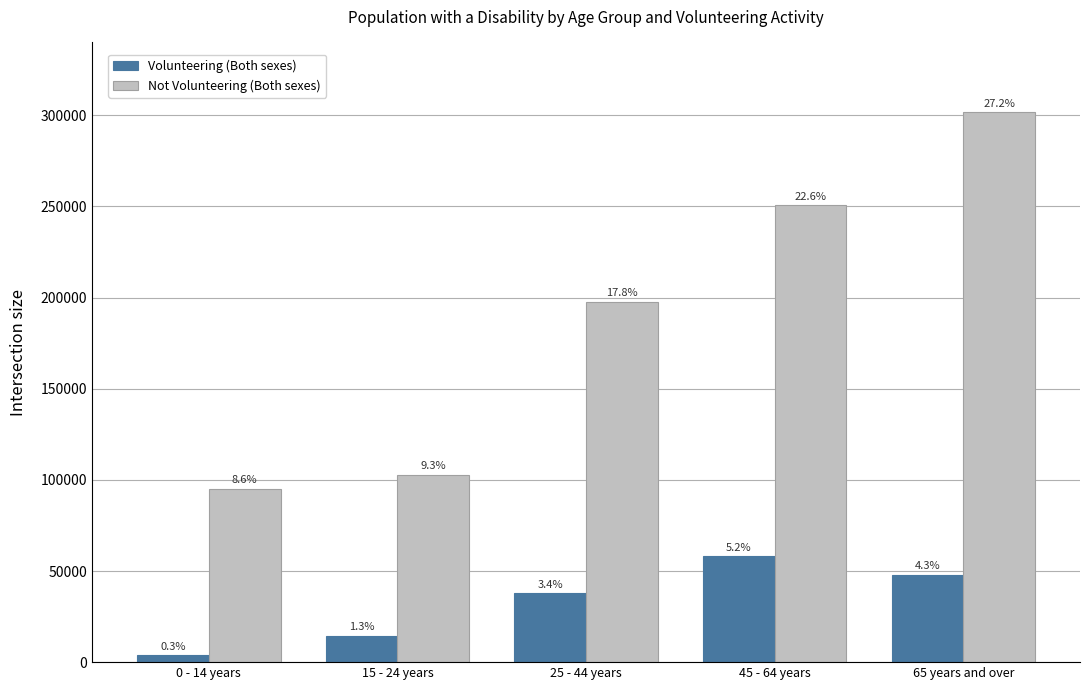

What is the label of the 2nd bar from the right?

45 - 64 years